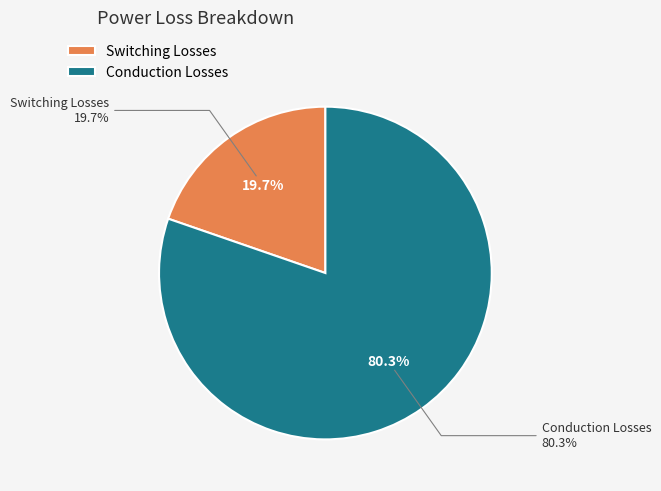

Which category has the biggest portion of the pie?

Conduction Losses